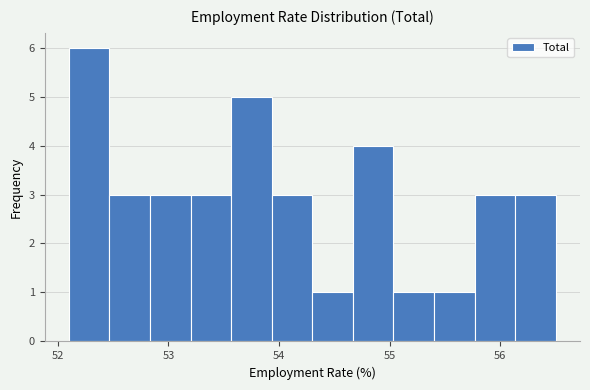

Around what value on the x-axis is the tallest bar? Give the approximate position of its centre, as read against the axis.

52.3